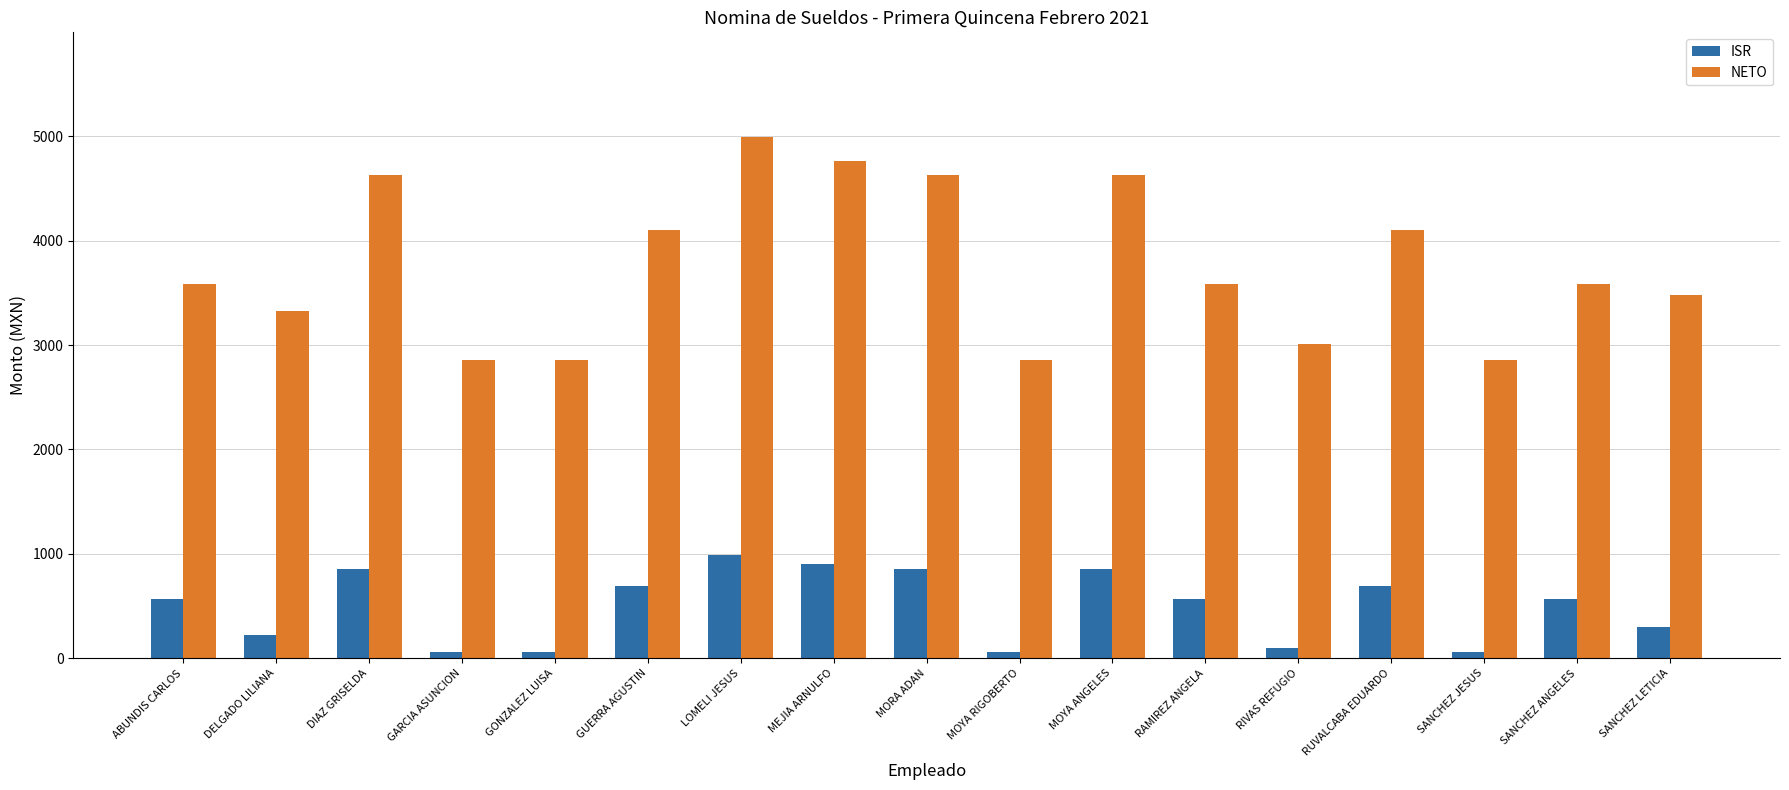

Is it true that NETO equals 3584.0 at RAMIREZ ANGELA?

True